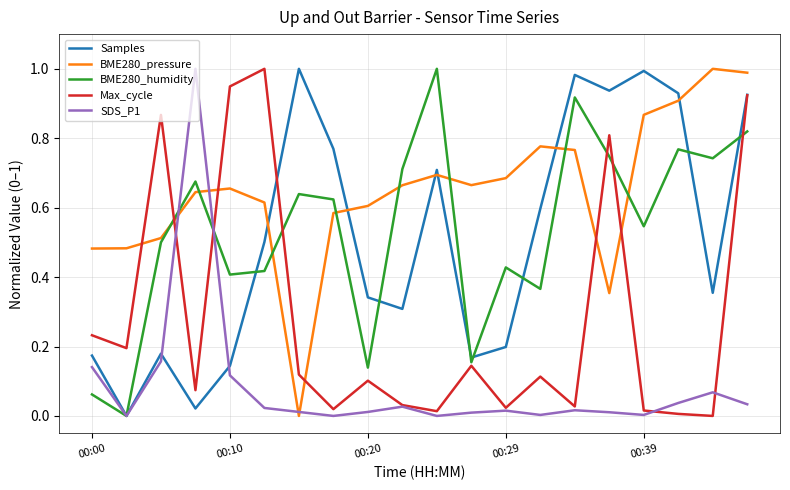

Which series has the largest total across all categories?

BME280_pressure